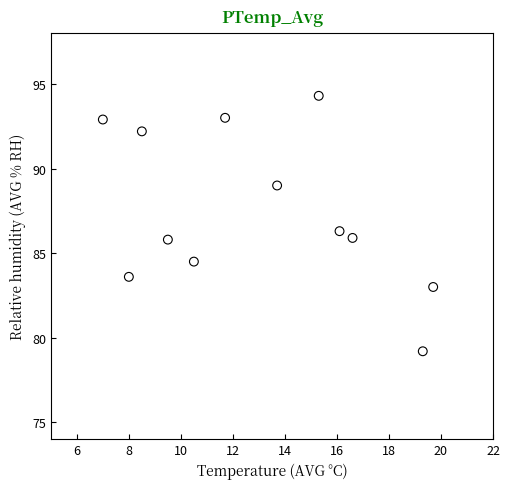

What is the average Y value?

87.5